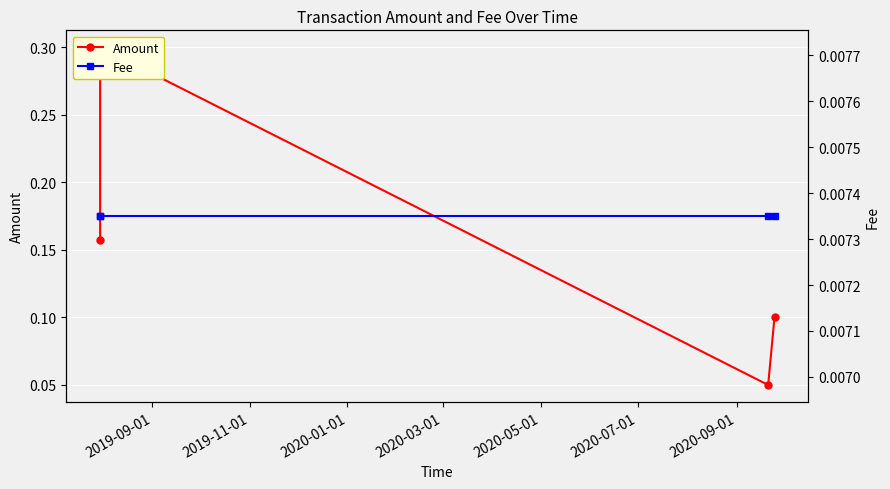

True or false: Fee and Amount cross at least once.

False